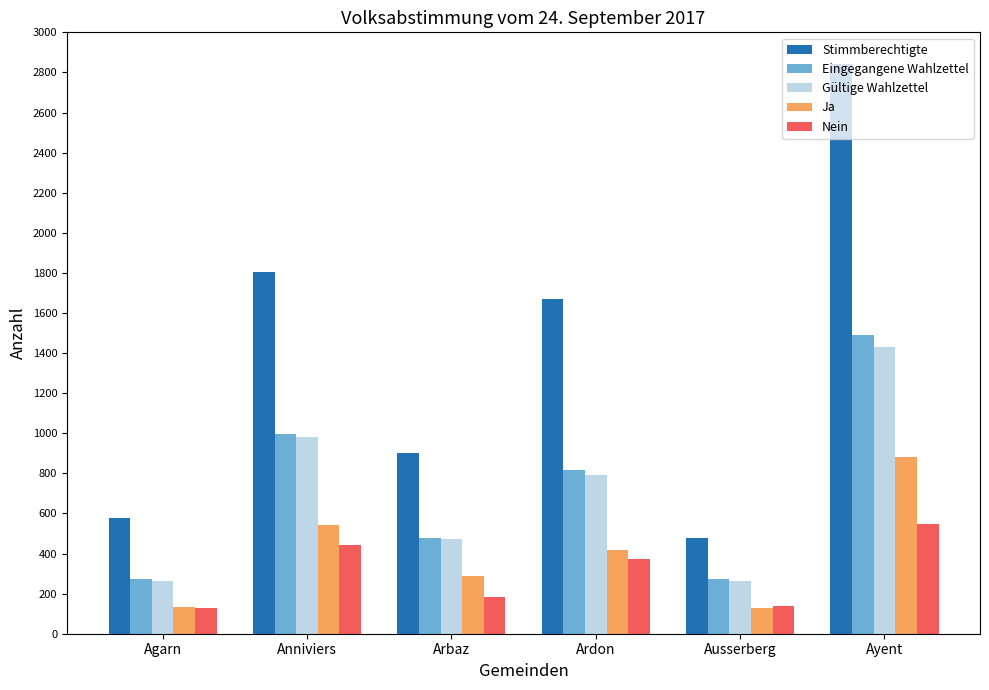

Which series has the largest total across all categories?

Stimmberechtigte